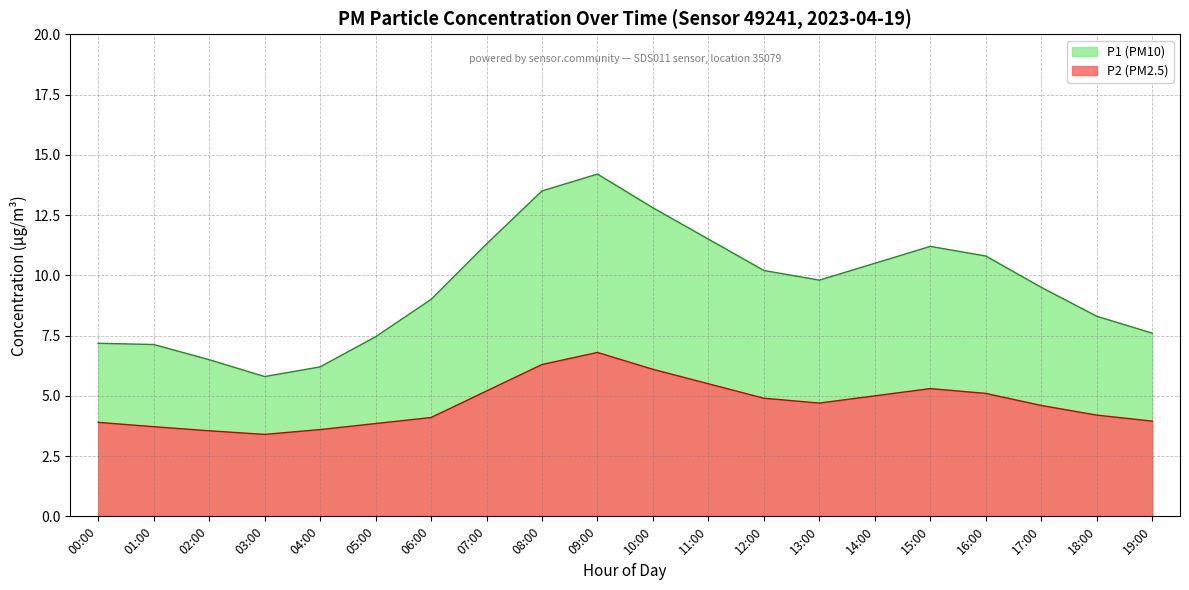

Between 05:00 and 08:00, which series saw the biggest shift?

P1 (PM10)